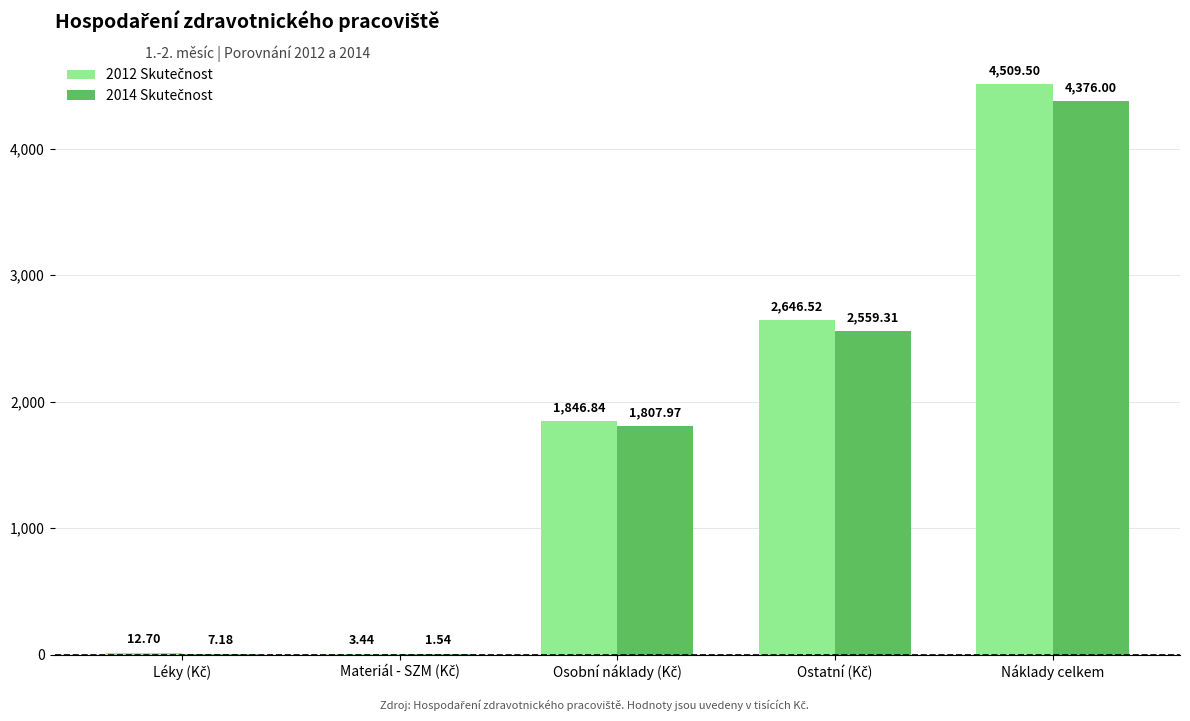

At which category does the chart reach its peak across all series?

Náklady celkem